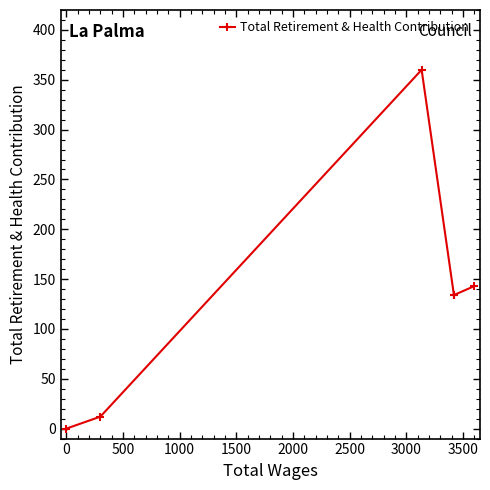

How many lines are shown in the chart?

1